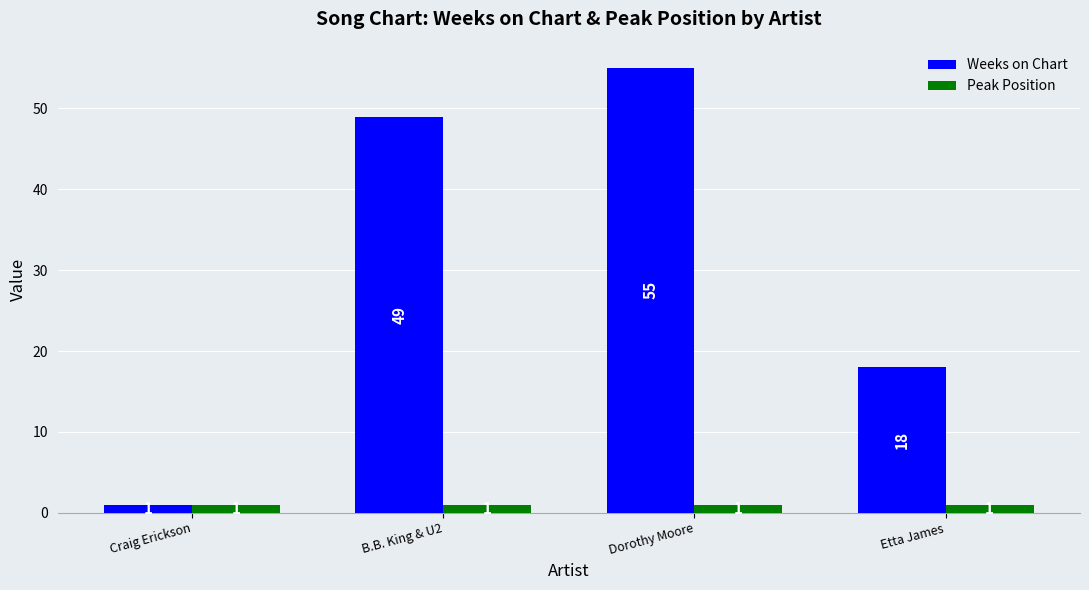

What is the sum of the Peak Position values at B.B. King & U2 and Craig Erickson?

2